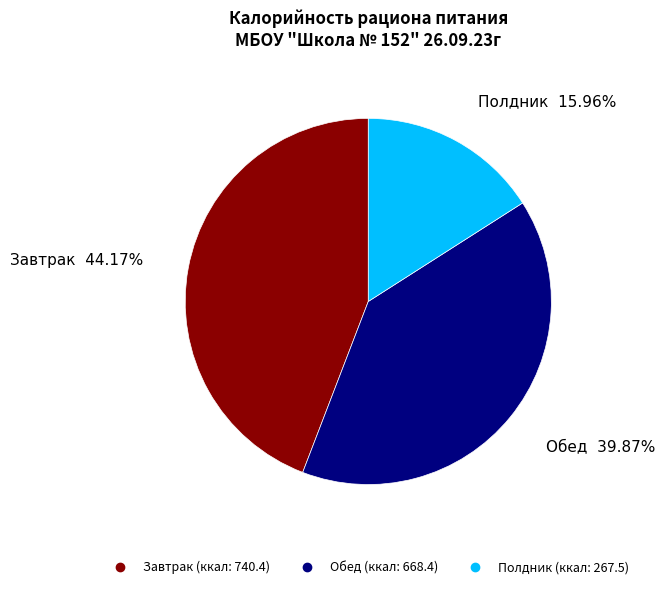

What is the ratio of the value at Завтрак to the value at Полдник?

2.8